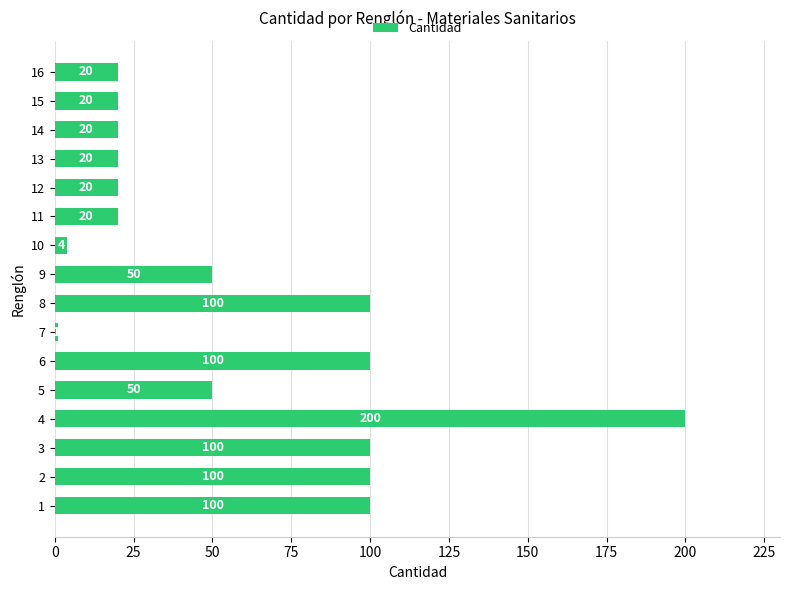

The value at 4 is 347. True or false?

False